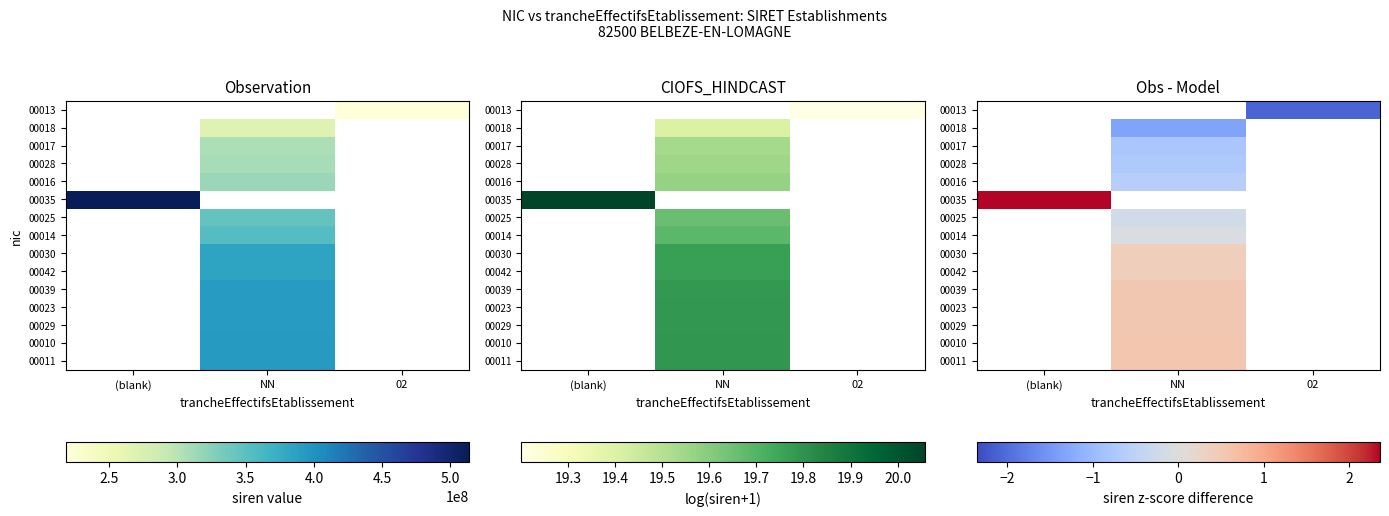

Between 02 and (blank), which is larger?

(blank)